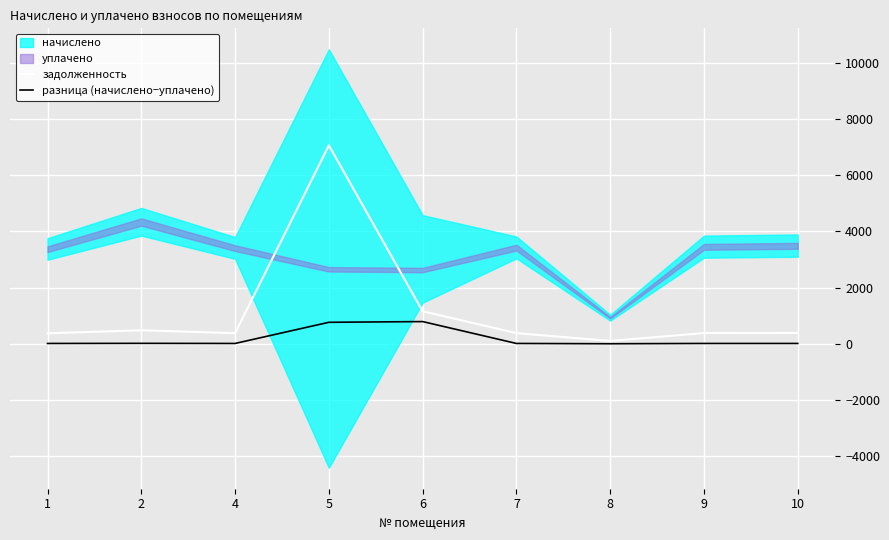

Which category has the highest value in the задолженность series?

5